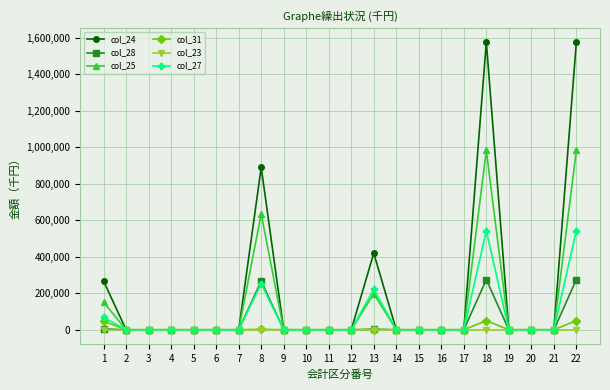

The value of col_28 at 19 is 88658. True or false?

False